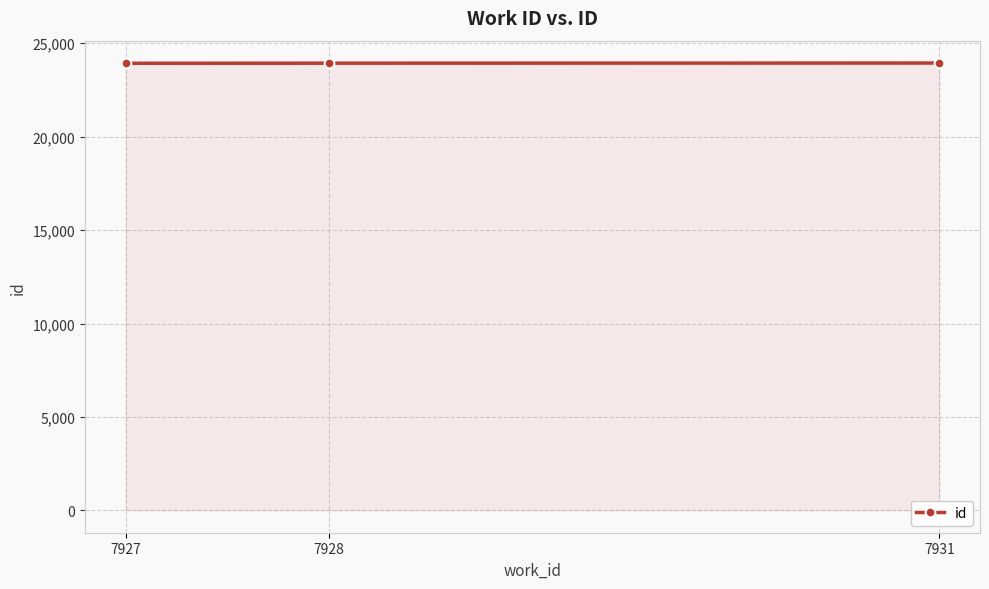

What is the value of the 1st point from the left?

23930